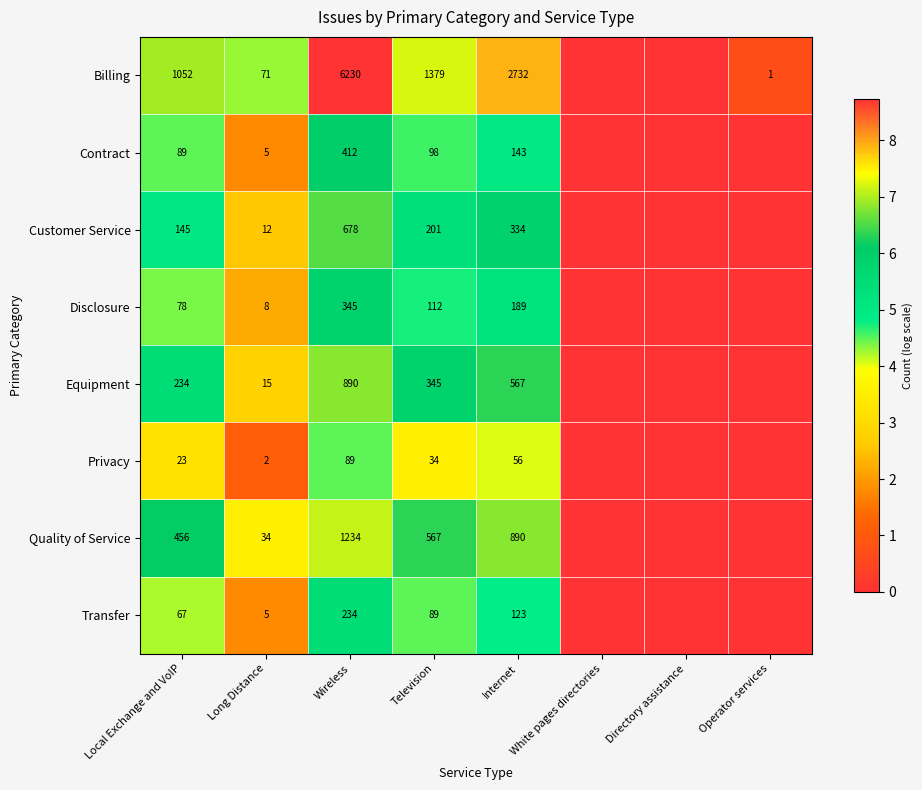

What is the total value across all series at Internet?

5034